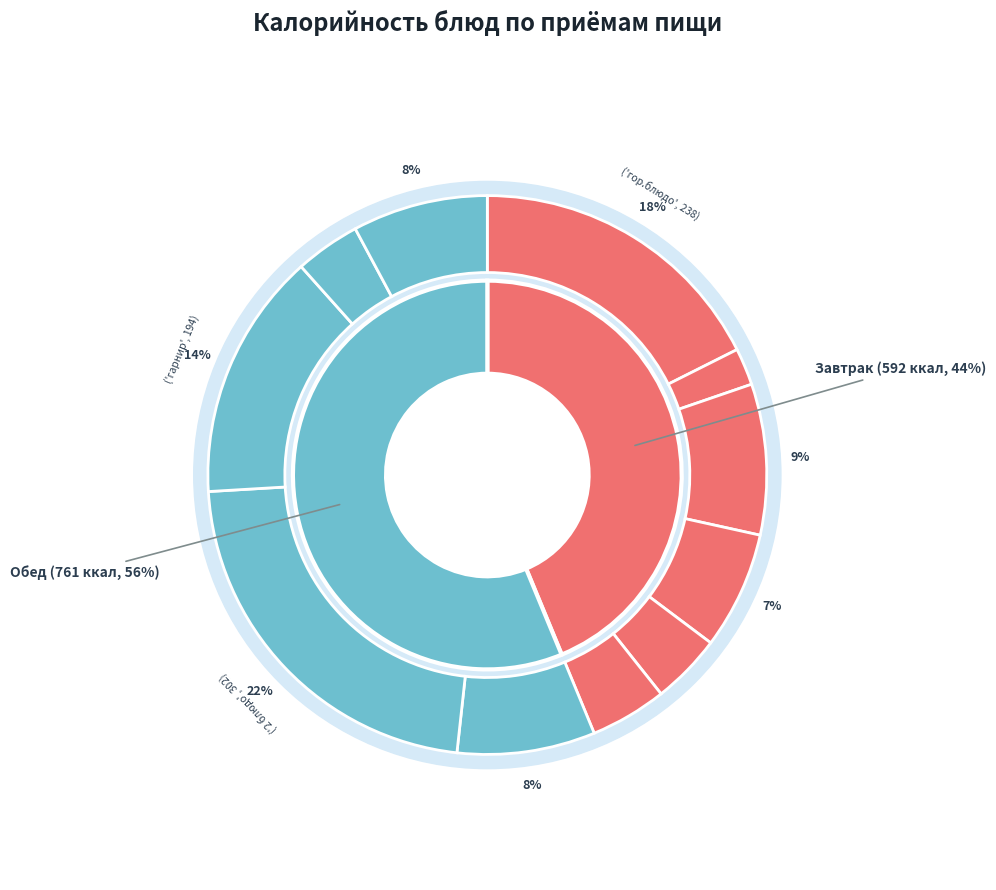

What portion of the pie excludes гор.напиток?

97.9%